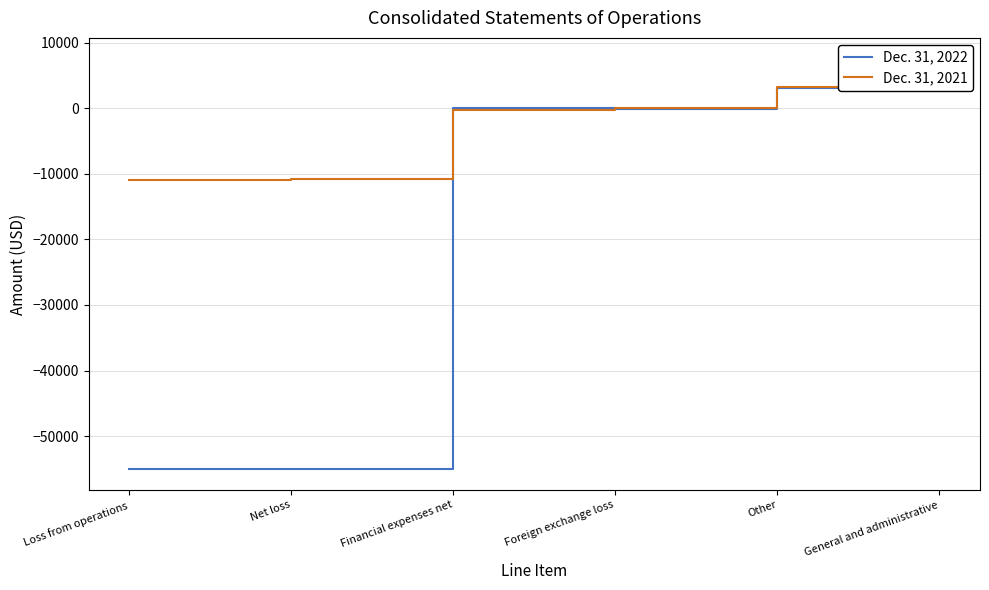

The value of Dec. 31, 2021 at General and administrative is 2044. True or false?

False